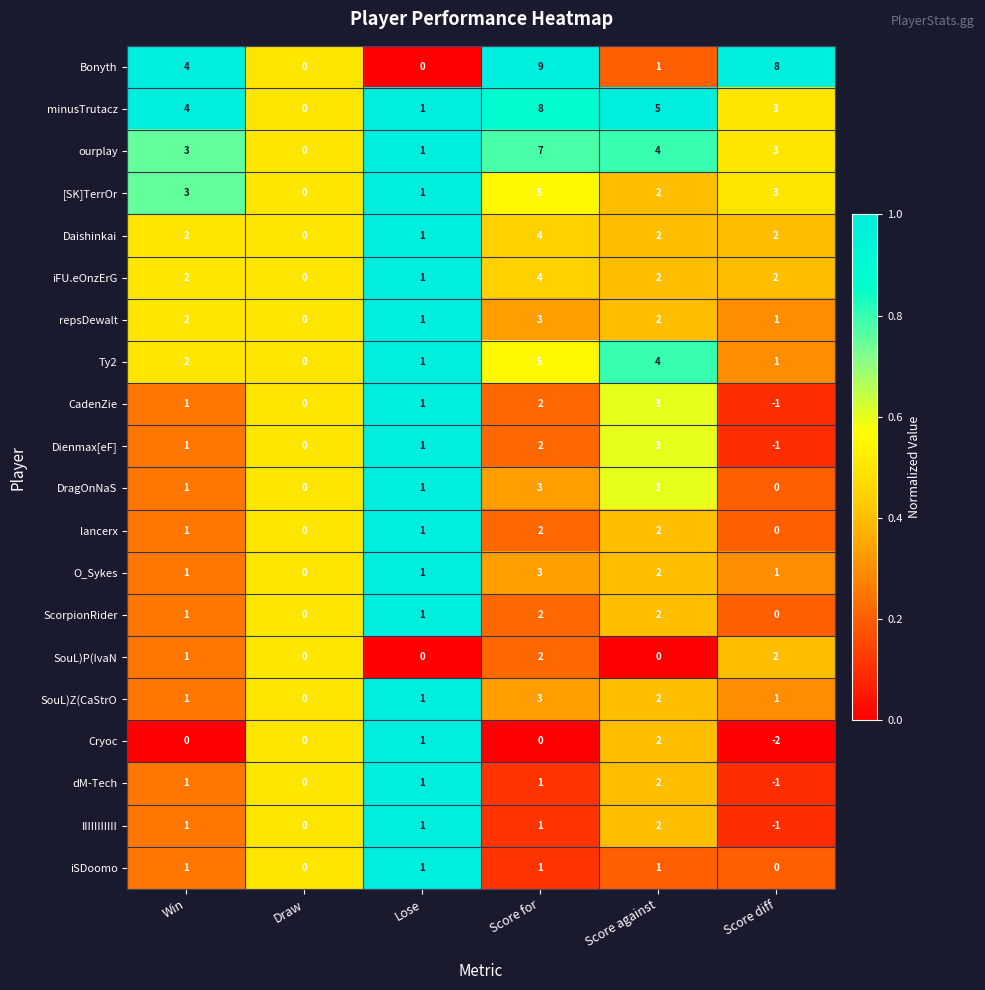

What is the maximum value shown in the chart?

9